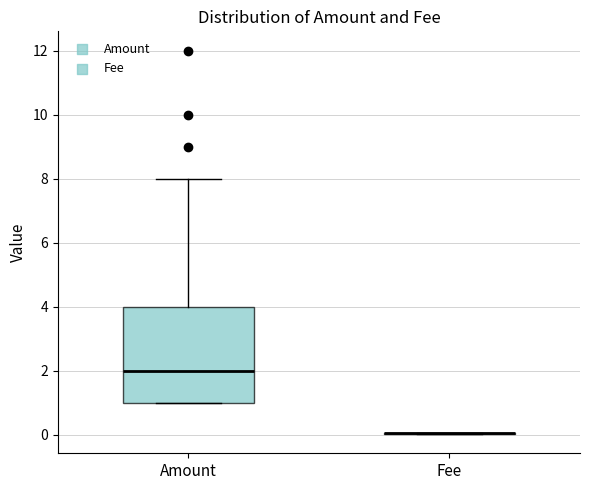

Reading left to right, transcribe this box plot: for each box, give where its median line is, the range the box spans, and where its two whiskers end, as read against the y-axis. The values are not printed on the chart, so give them approximately, as read against the axis.

Amount: median 2, box 1 to 4, whiskers 1 to 8
Fee: box collapsed to a line at 0, whiskers 0 to 0